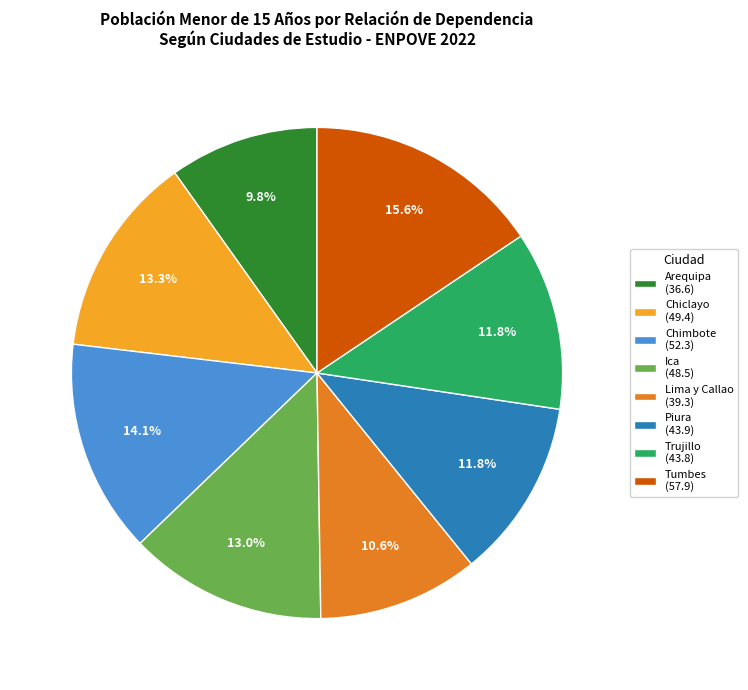

Is there any slice that represents more than half of the pie?

No